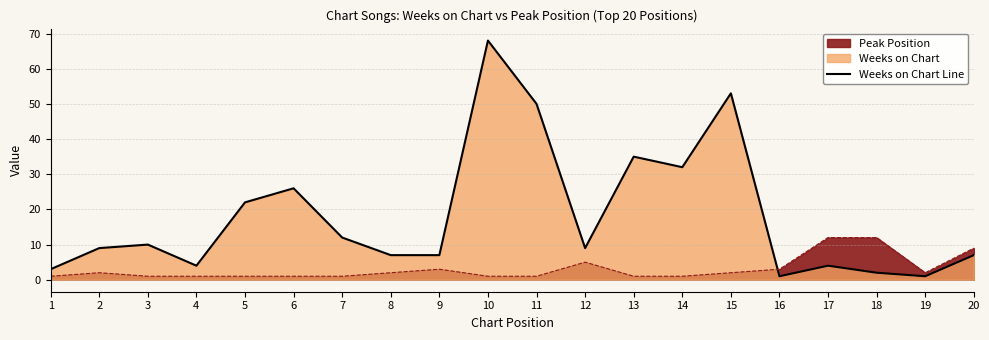

List the labels in order of value, smallest first.

16, 19, 18, 1, 4, 17, 8, 9, 20, 2, 12, 3, 7, 5, 6, 14, 13, 11, 15, 10